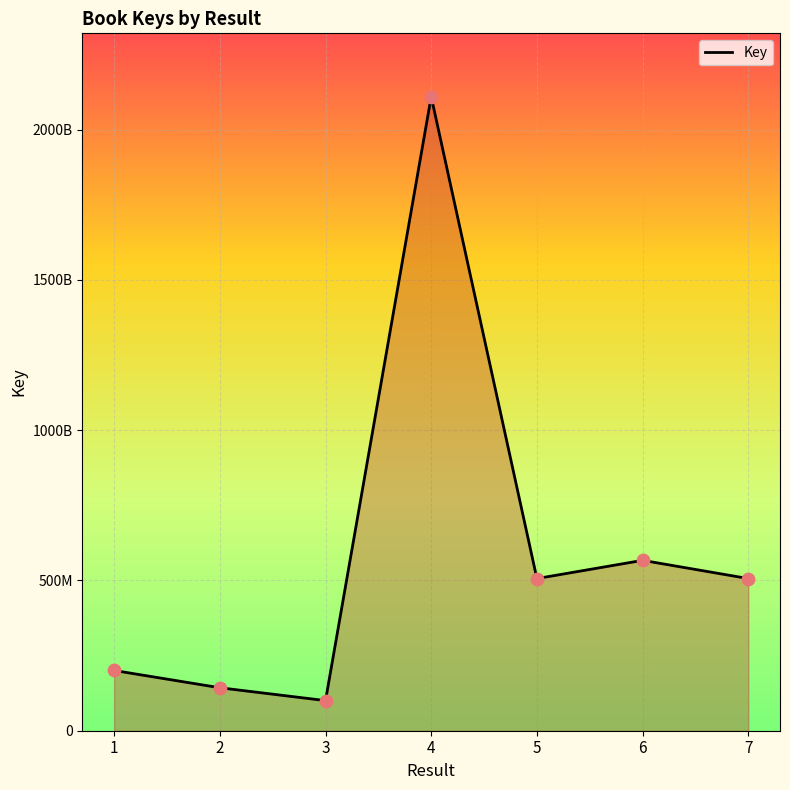

What is the change in value from 3 to 6?

+466566878